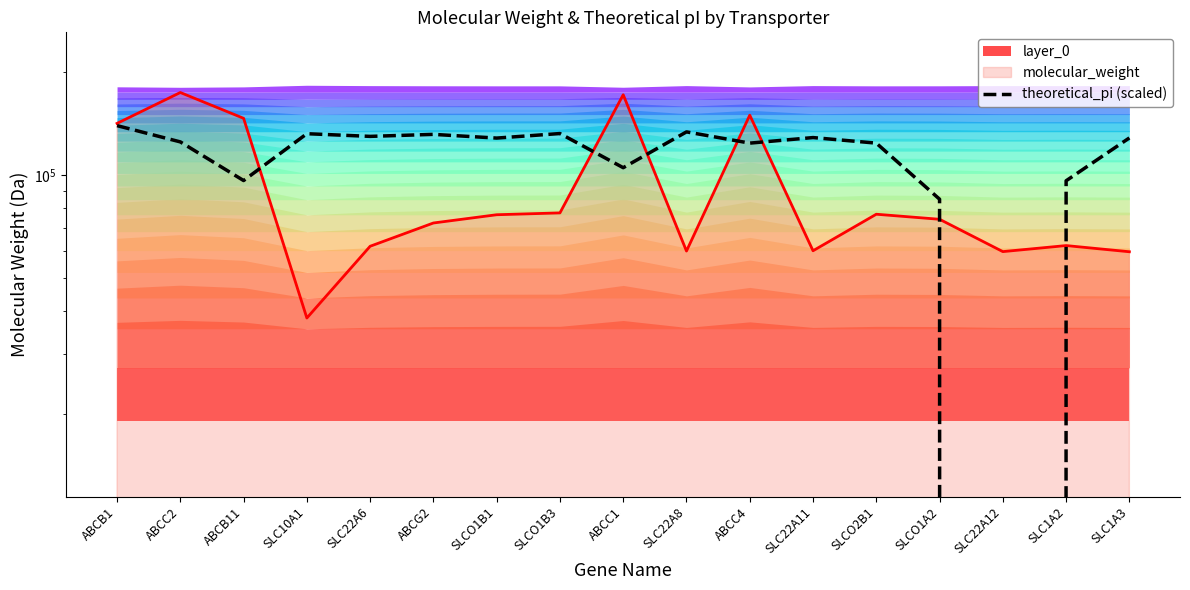

Is it true that the value at ABCC1 is 104966.3?

True